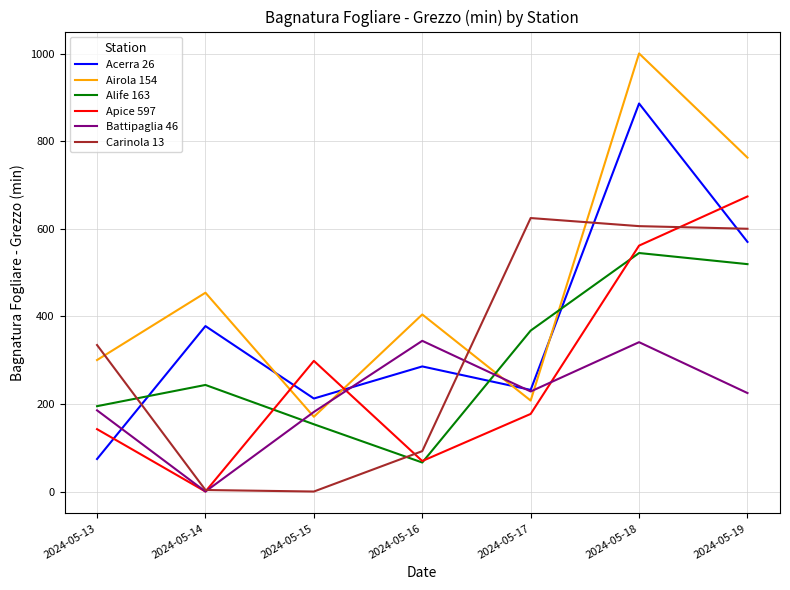

What is the difference between the maximum and minimum values in the Airola 154 series?

830.0